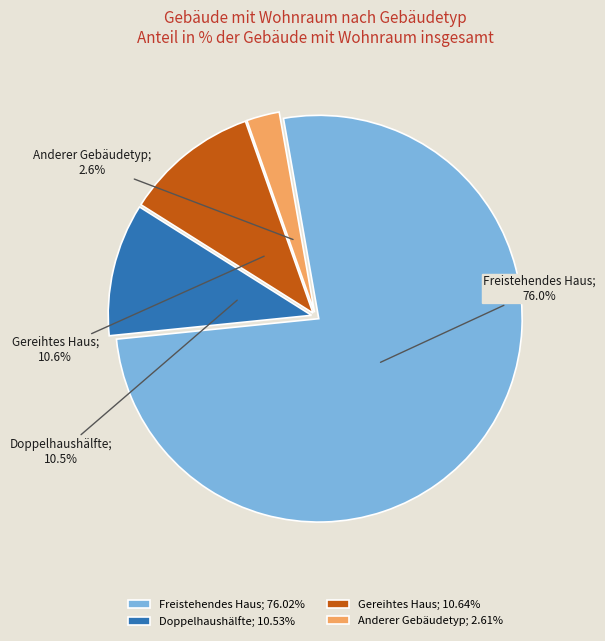

Is Freistehendes Ein- oder Mehrfamilienhaus the majority of the pie?

Yes